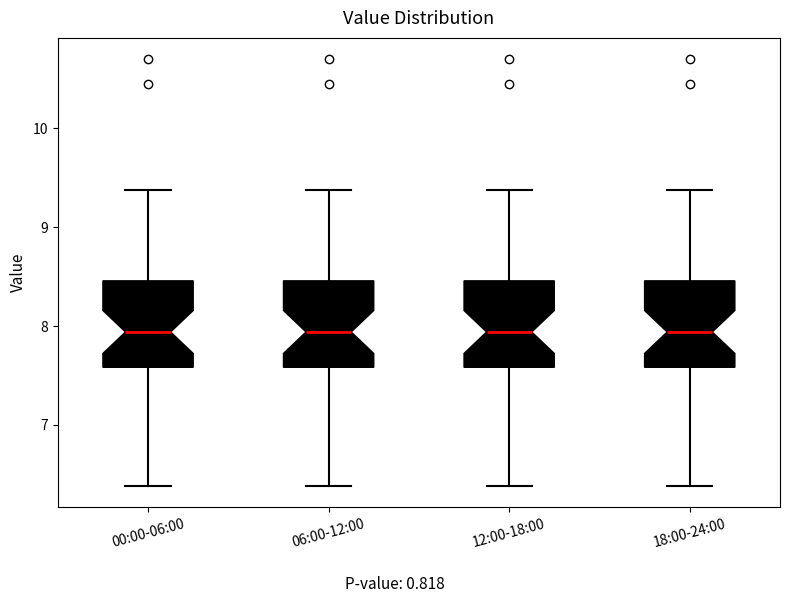

Reading left to right, read every box against the y-axis: the position of its median line, the range the box covers, and the ends of its whiskers. The values are not printed on the chart, so give them approximately, as read against the axis.

00:00-06:00: median 7.9, box 7.6 to 8.5, whiskers 6.4 to 9.4
06:00-12:00: median 7.9, box 7.6 to 8.5, whiskers 6.4 to 9.4
12:00-18:00: median 7.9, box 7.6 to 8.5, whiskers 6.4 to 9.4
18:00-24:00: median 7.9, box 7.6 to 8.5, whiskers 6.4 to 9.4